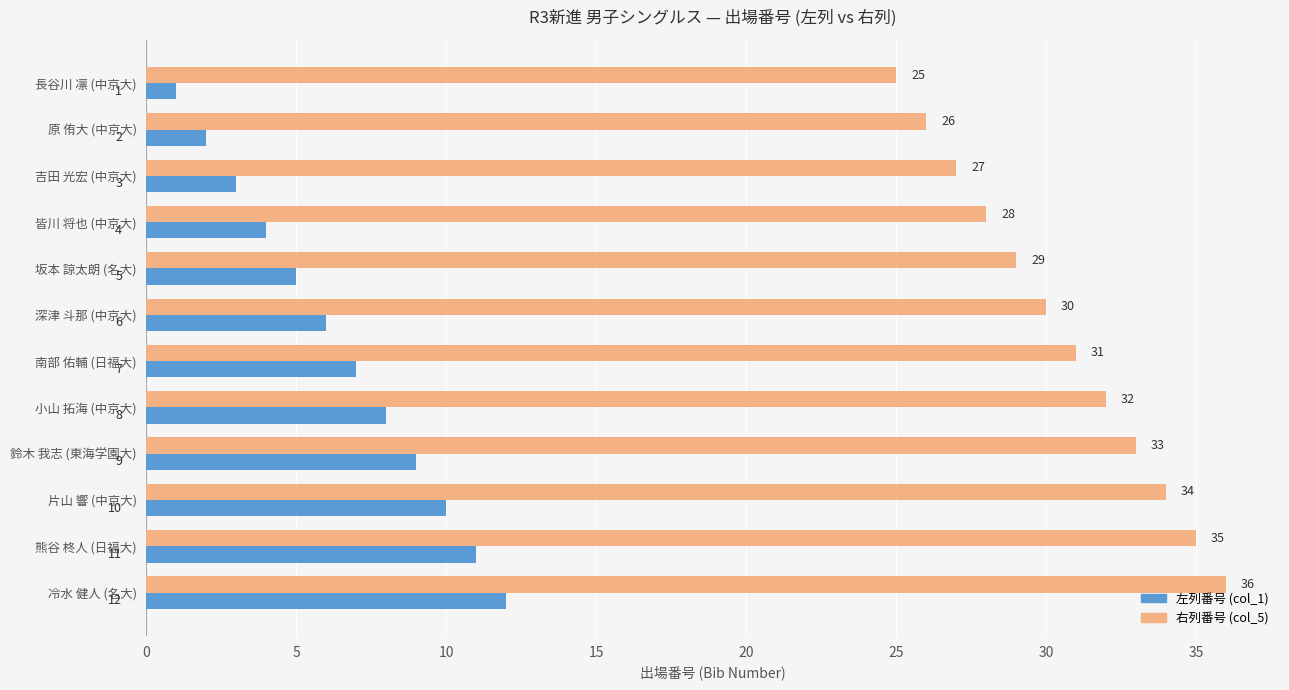

True or false: 右列番号 (col_5) has a value of 56 at 冷水 健人 (名大).

False